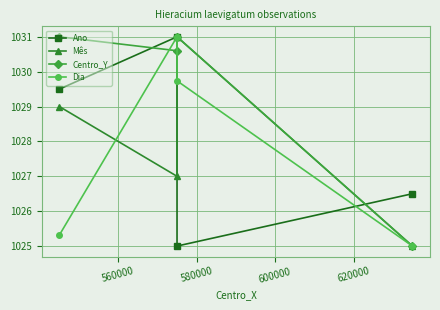

What is the total value across all series at 580000?

4116.7